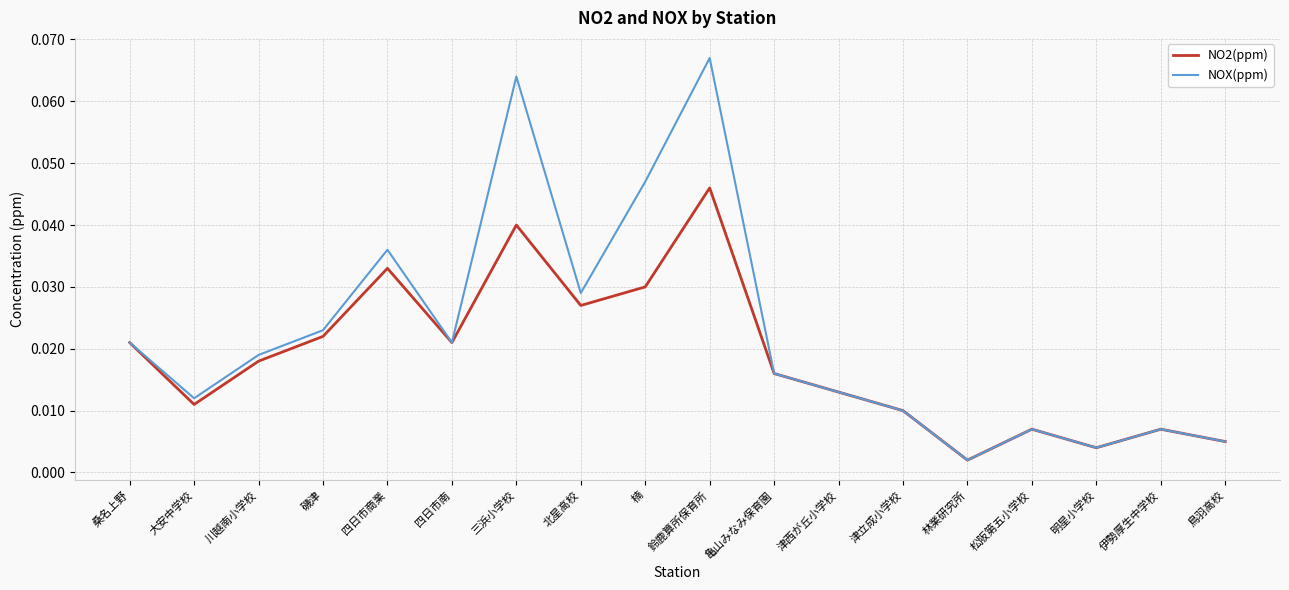

Where is NO2(ppm) nearest to the value 0?

林業研究所